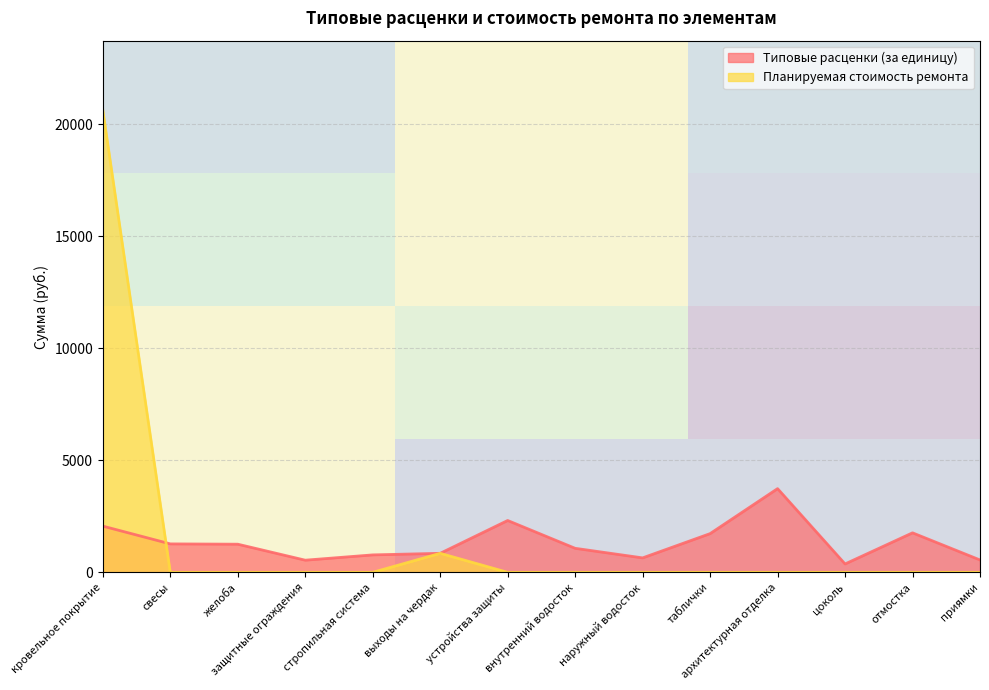

True or false: Типовые расценки (за единицу) has a value of 1727.4 at таблички.

True